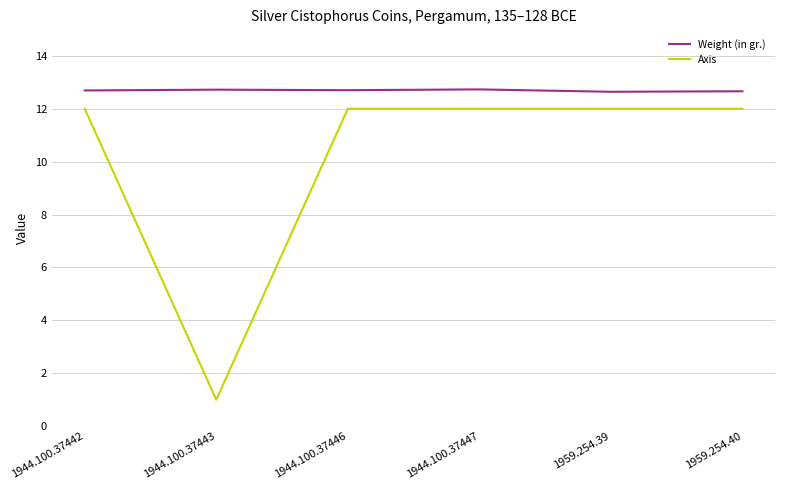

The value of Weight (in gr.) at 1959.254.39 is 12.6. True or false?

True